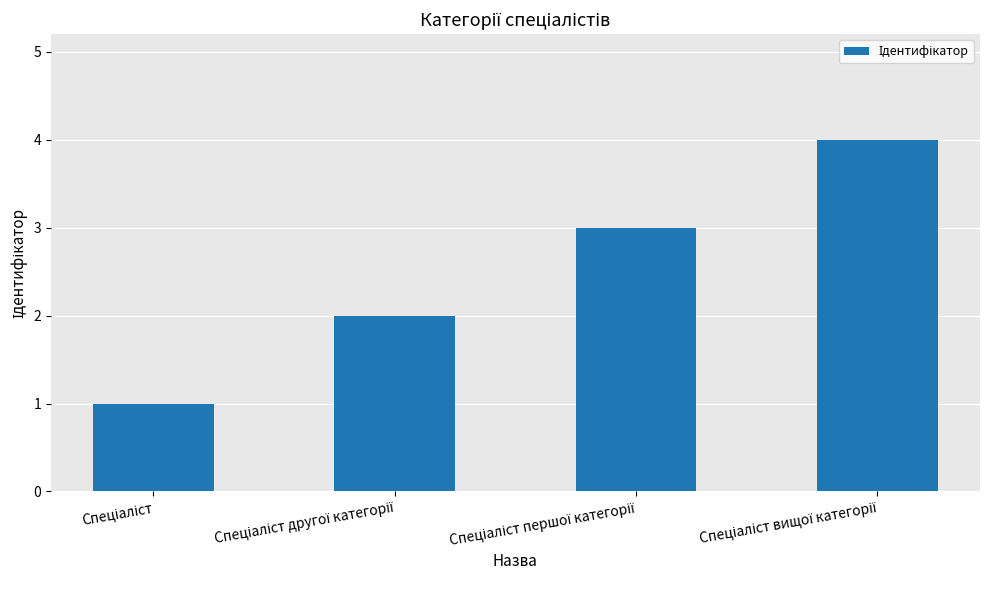

What is the maximum value shown in the chart?

4